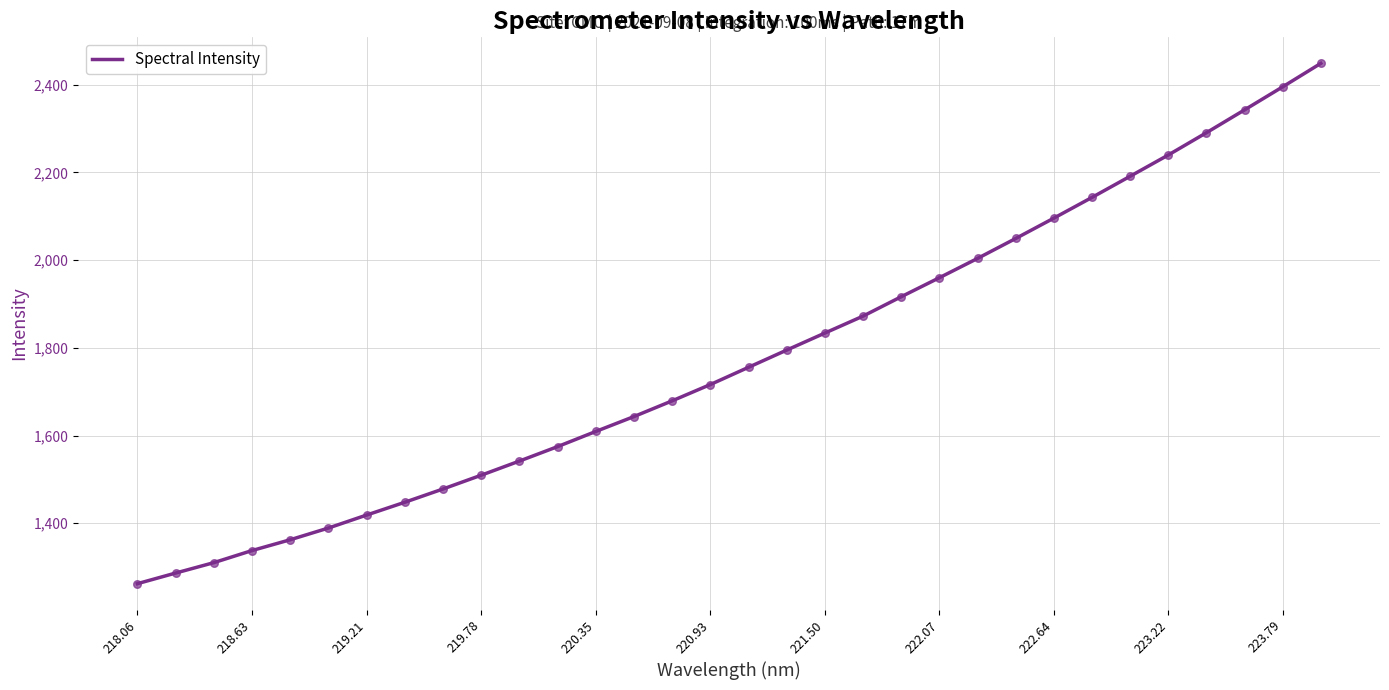

What is the smallest value displayed?

1262.2